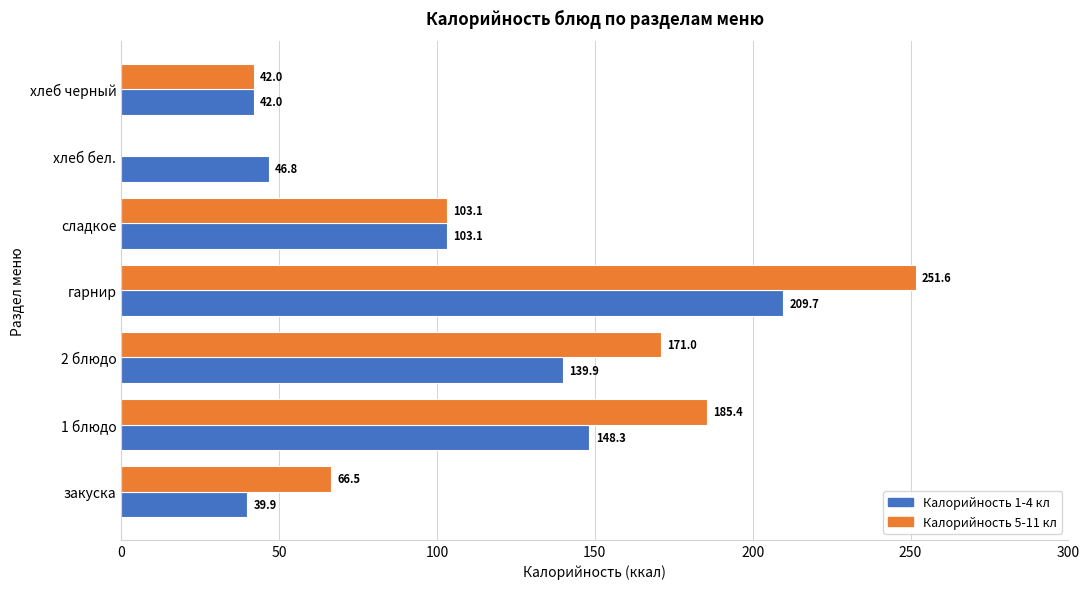

What is the sum of all Калорийность 1-4 кл values?

729.7